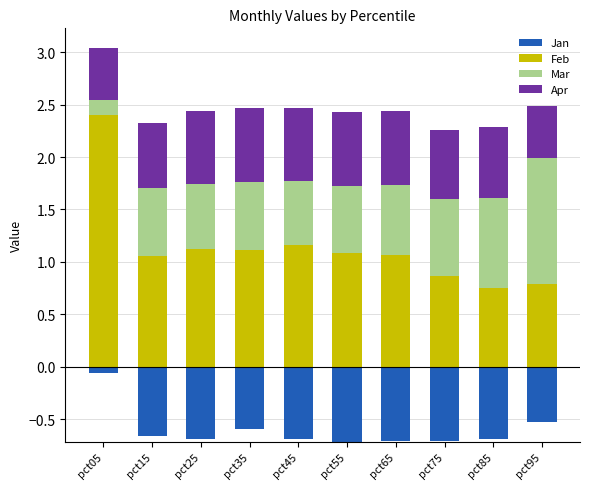

What is the approximate value of Feb at pct15?

1.1